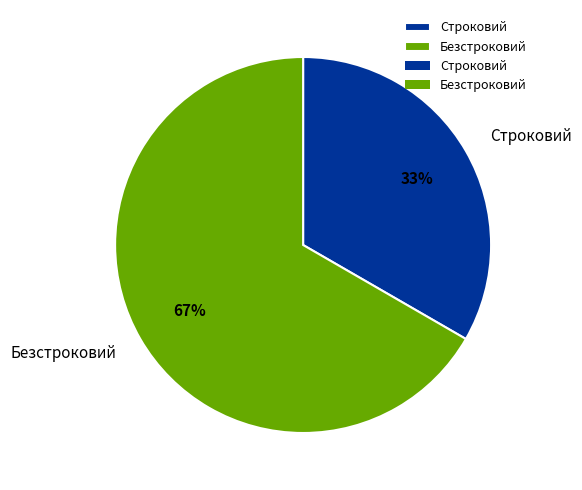

Rank the categories by value from lowest to highest.

Строковий, Безстроковий